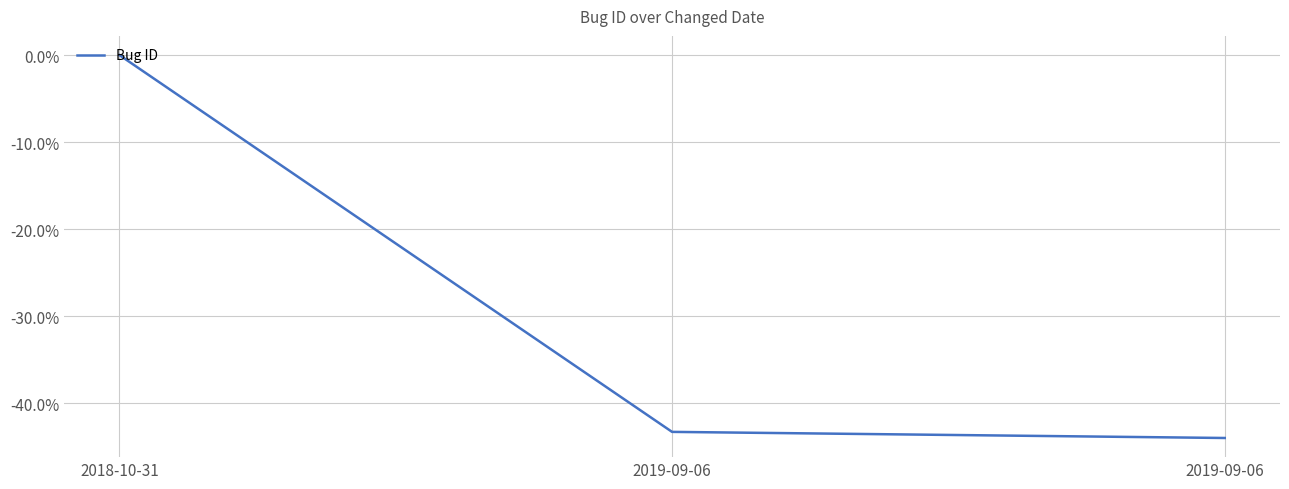

How many values are below -43?

2